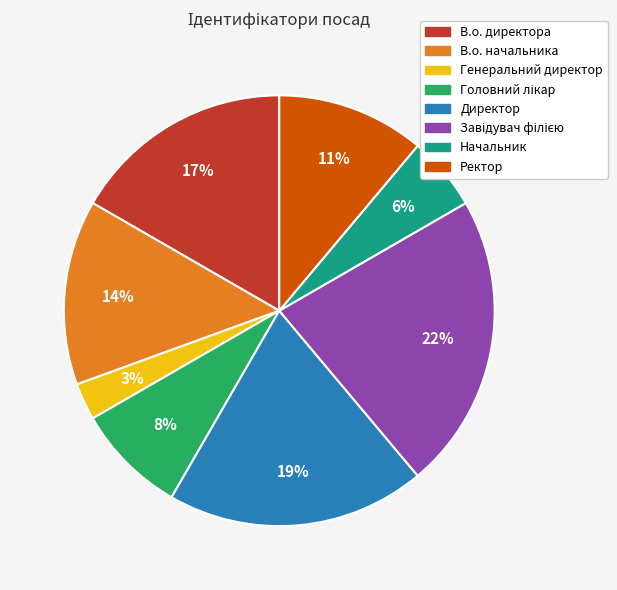

Is Начальник the majority of the pie?

No